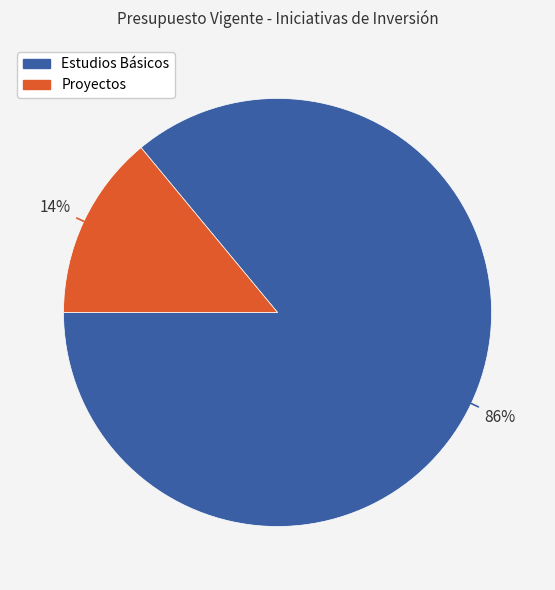

What is the largest slice in the pie chart?

Estudios Básicos